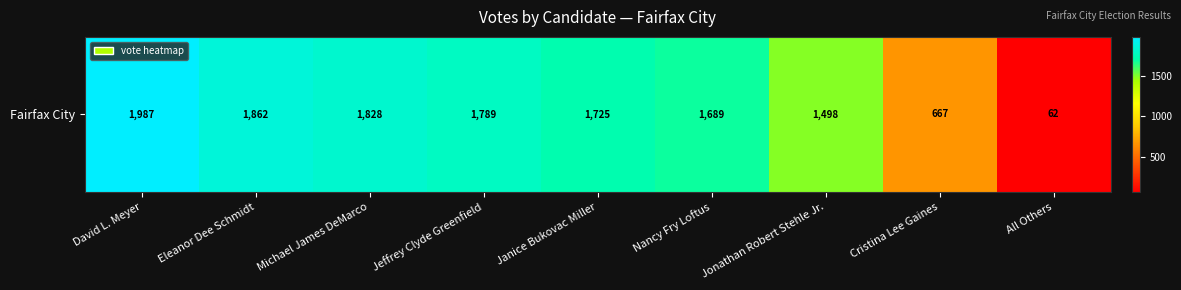

List the labels in order of value, largest first.

David L. Meyer, Eleanor Dee Schmidt, Michael James DeMarco, Jeffrey Clyde Greenfield, Janice Bukovac Miller, Nancy Fry Loftus, Jonathan Robert Stehle Jr., Cristina Lee Gaines, All Others